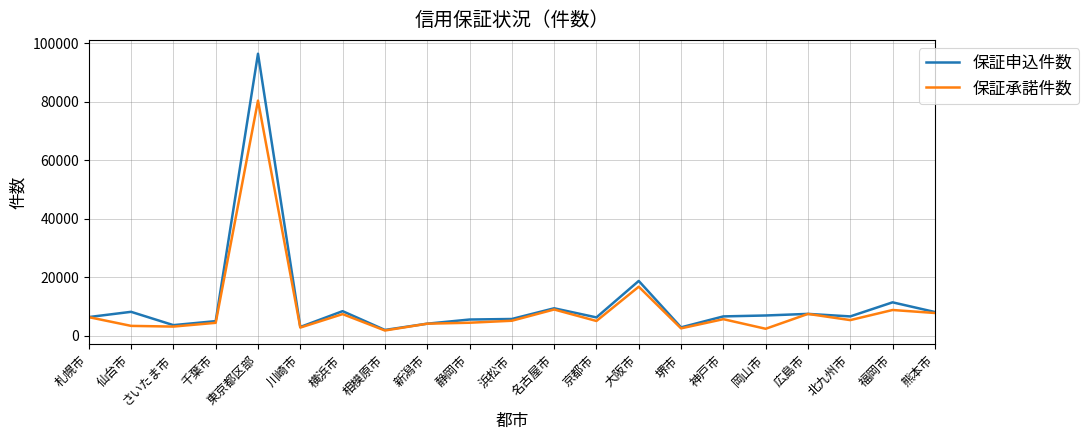

What is the maximum value shown in the chart?

96469